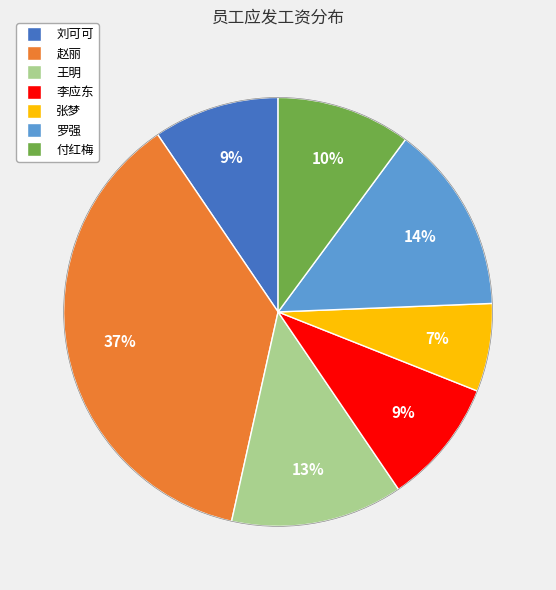

What is the ratio of the value at 刘可可 to the value at 李应东?

1.0